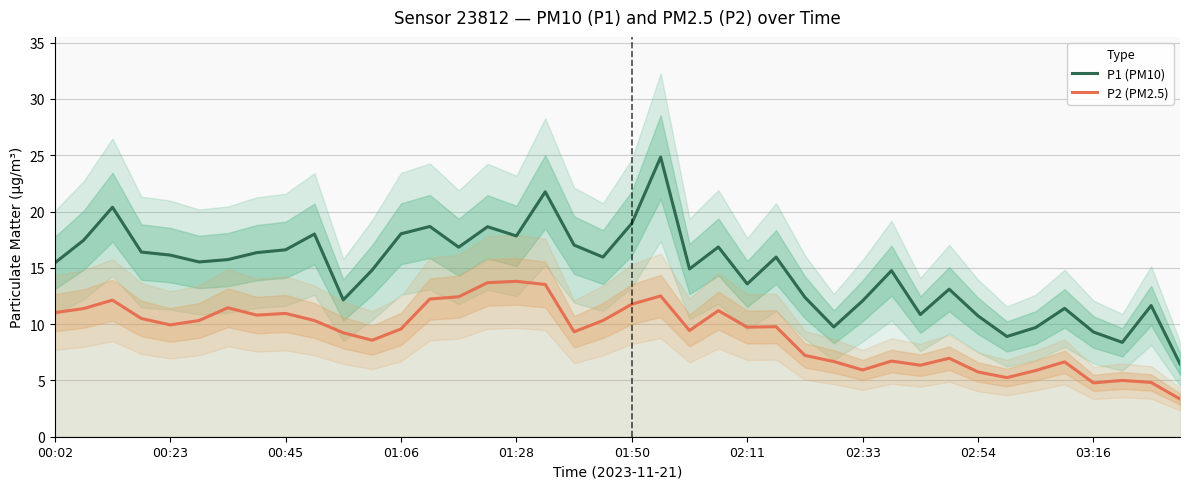

At which label does P1 (PM10) first exceed 15?

00:02